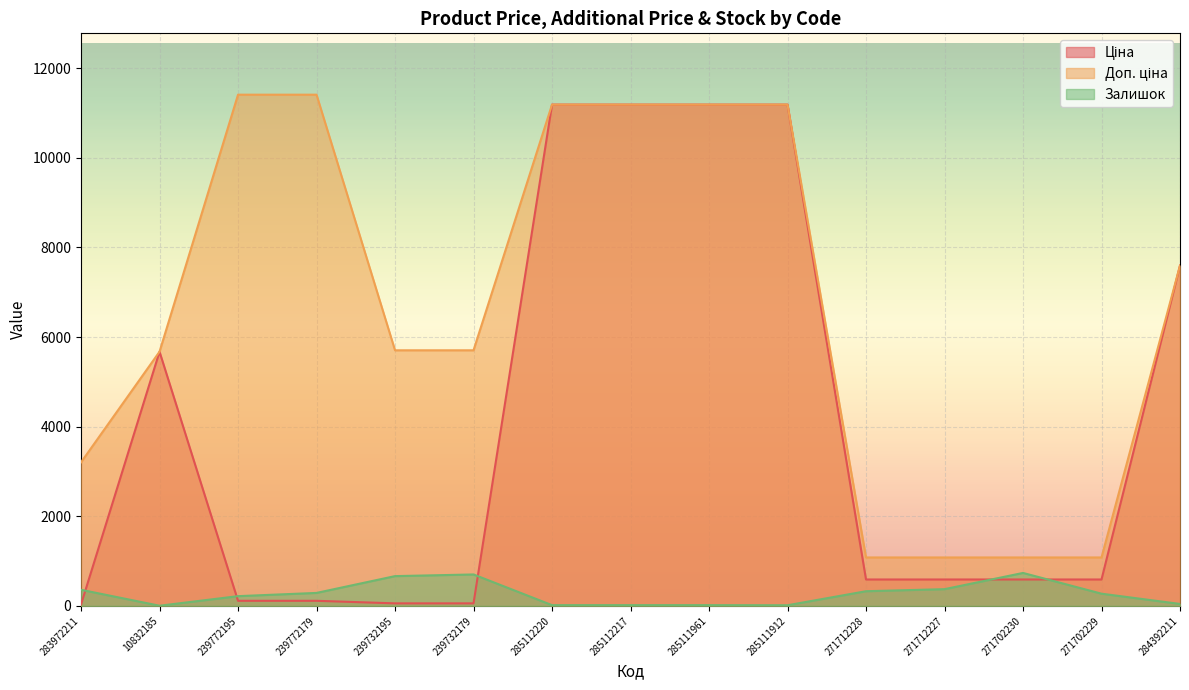

Reading left to right, list all the values displayed in this chart.

Ціна: 283972211=32.0	10832185=5673.8	239772195=114.1	239772179=114.1	239732195=57.0	239732179=57.0	285112220=11188.2	285112217=11188.2	285111961=11188.2	285111912=11188.2	271712228=589.9	271712227=589.9	271702230=589.9	271702229=589.9	284392211=7596.5
Доп. ціна: 283972211=3205.0	10832185=5673.8	239772195=11410.0	239772179=11410.0	239732195=5705.0	239732179=5705.0	285112220=11188.2	285112217=11188.2	285111961=11188.2	285111912=11188.2	271712228=1081.7	271712227=1081.7	271702230=1081.7	271702229=1081.7	284392211=7596.5
Залишок: 283972211=360.0	10832185=4.0	239772195=218.0	239772179=290.0	239732195=665.0	239732179=702.0	285112220=17.0	285112217=17.0	285111961=17.0	285111912=15.0	271712228=328.0	271712227=374.0	271702230=736.0	271702229=273.0	284392211=44.0